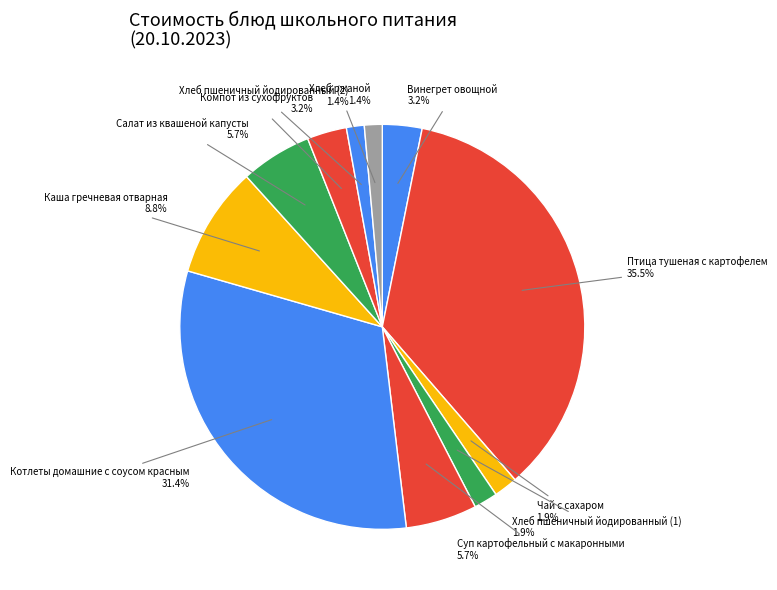

Count the number of slices in the pie.

11